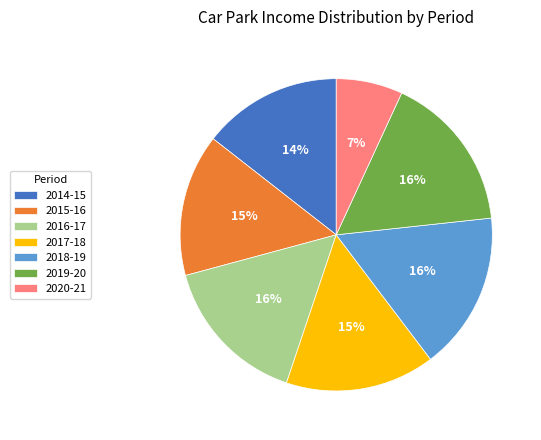

Between 2015-16 and 2019-20, which is larger?

2019-20